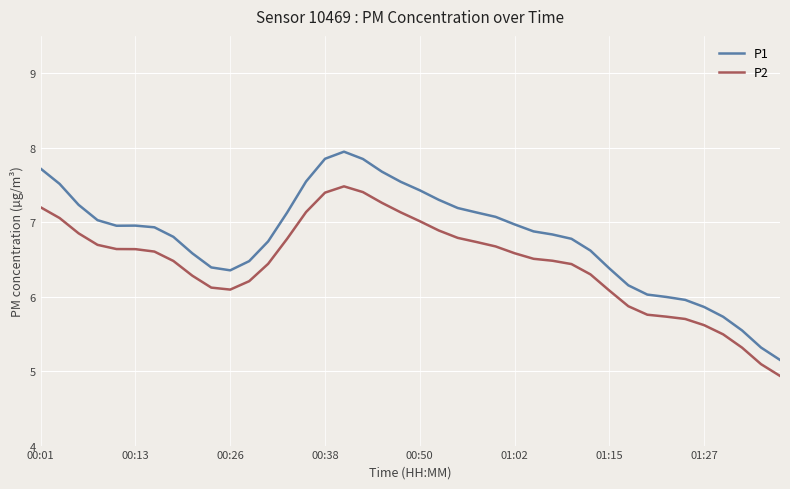

Which series has the widest spread of values?

P1